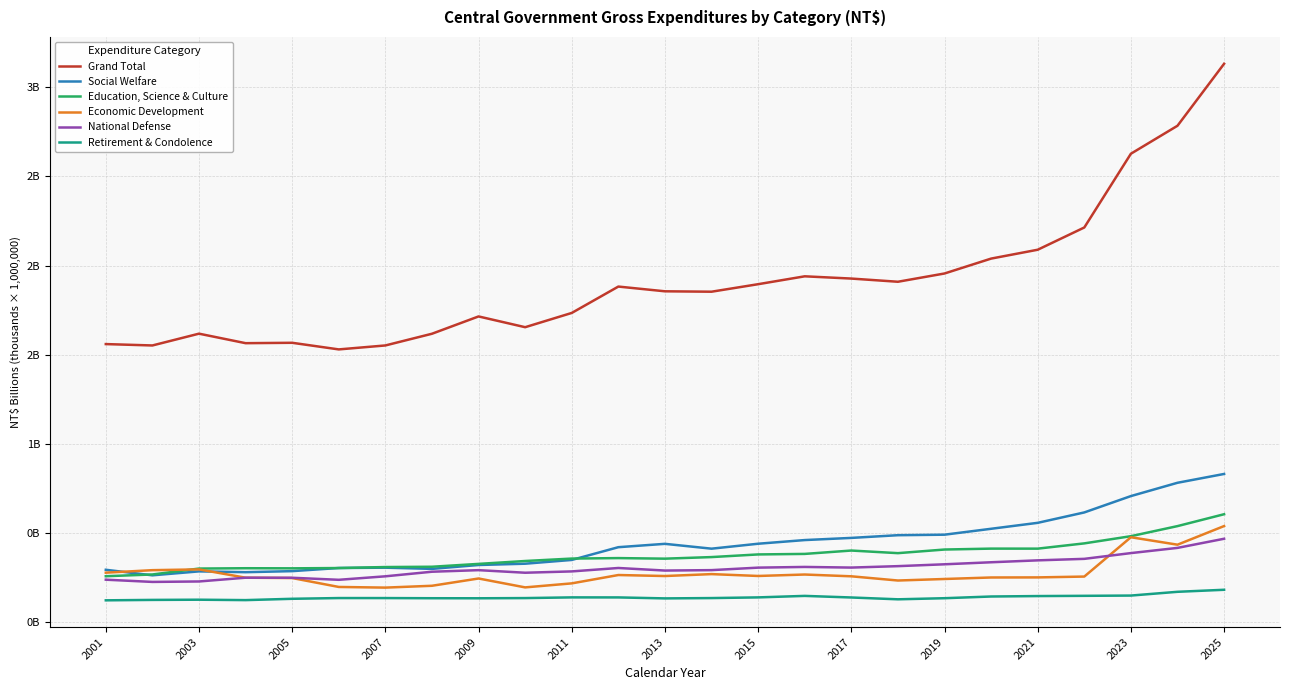

In Education, Science & Culture, how many points are lower than both neighbors (excluding endpoints)?

4